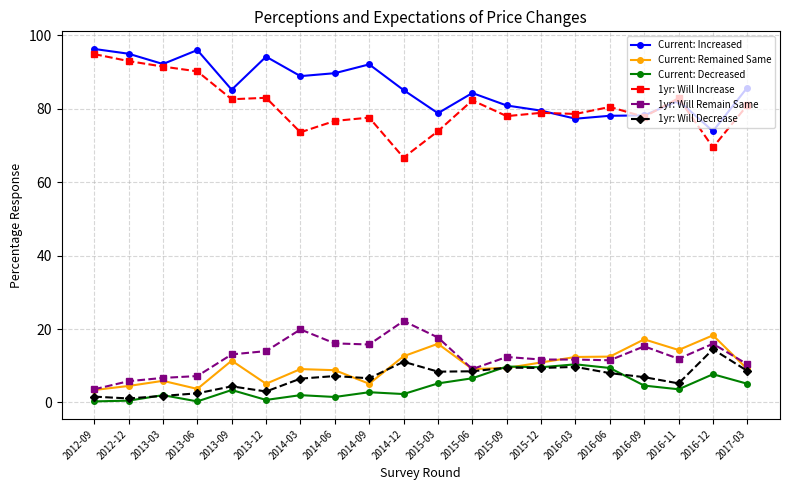

What is the sum of the 1yr: Will Decrease values at 2016-03 and 2013-06?

12.2